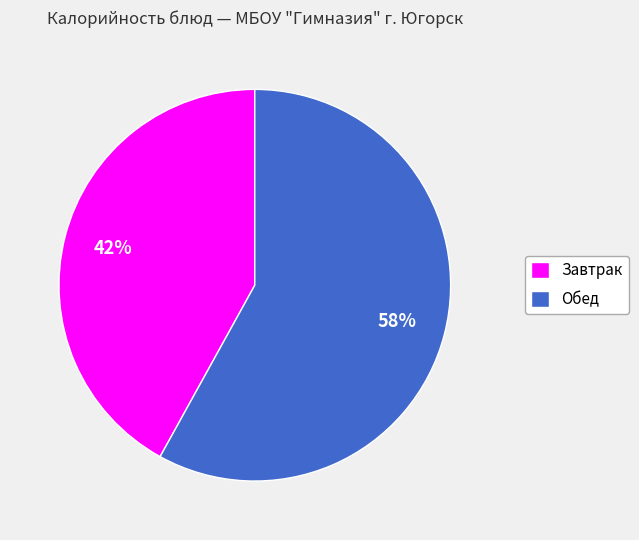

What is the ratio of the value at Обед to the value at Завтрак?

1.4